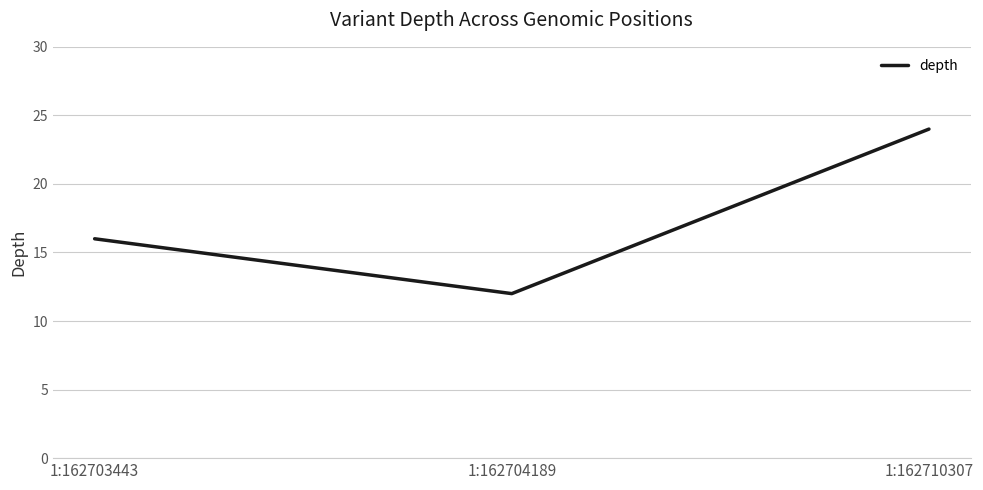

What is the ratio of the value at 1:162710307 to the value at 1:162703443?

1.5